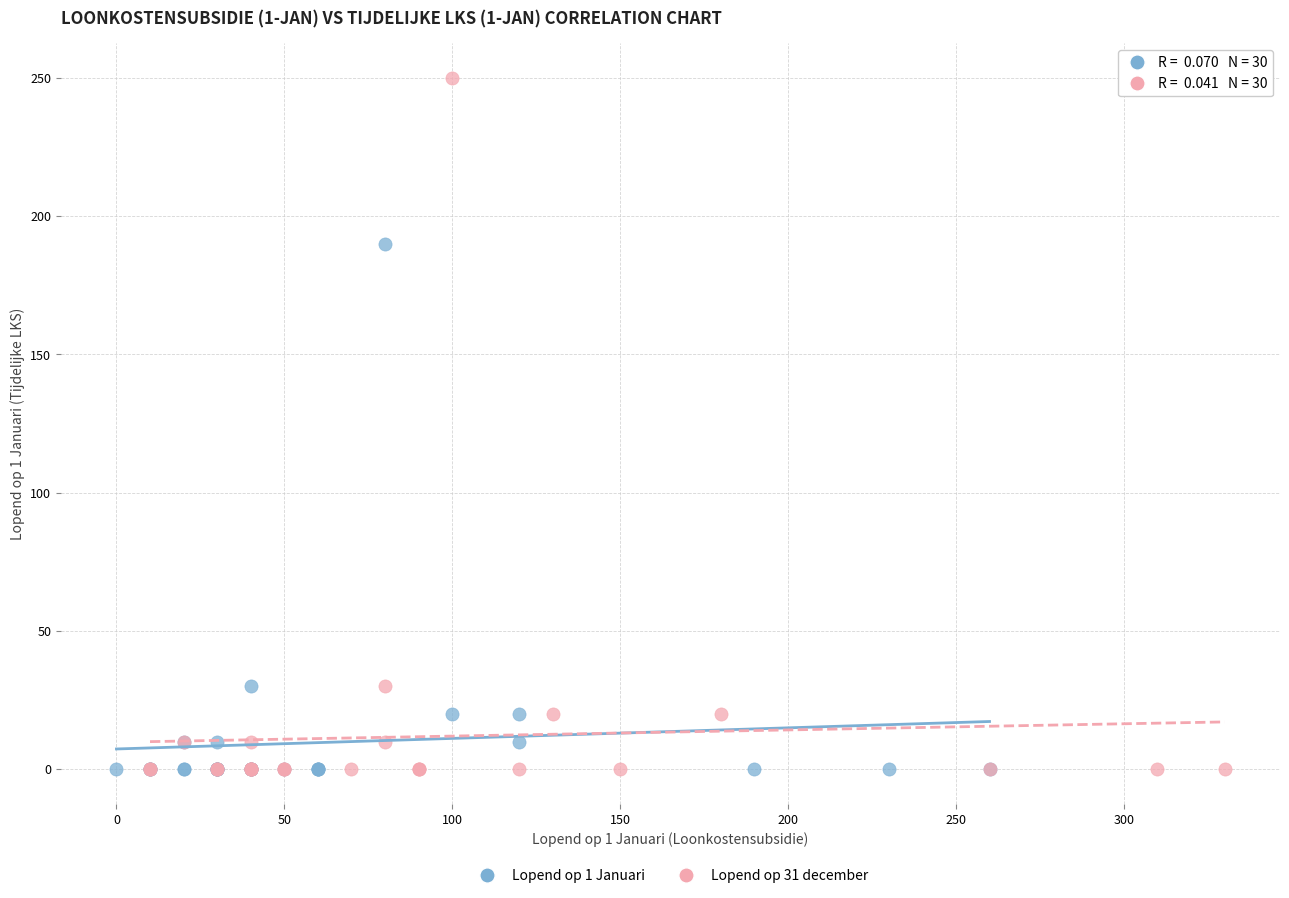

Which series has the widest spread of Y values?

Lopend op 31 december